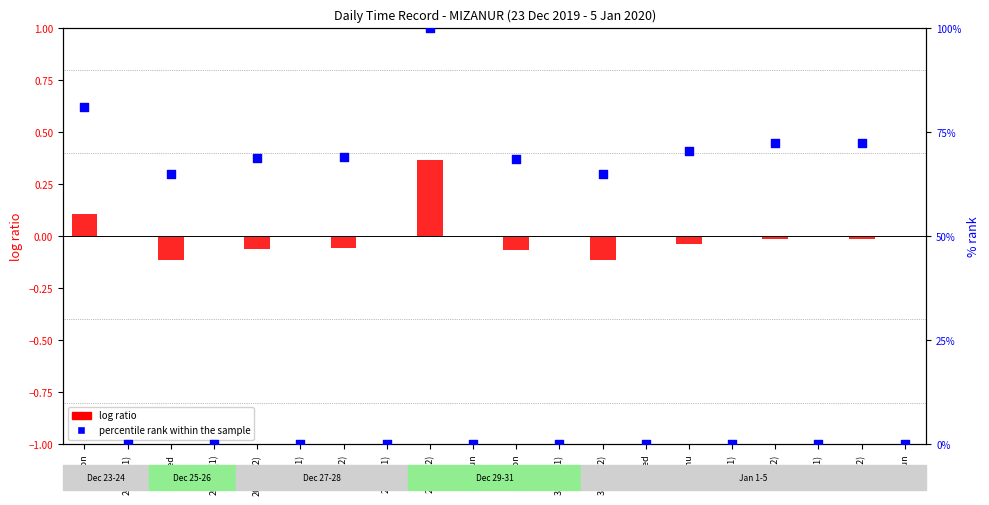

Which series reaches the maximum Y coordinate?

percentile rank within the sample